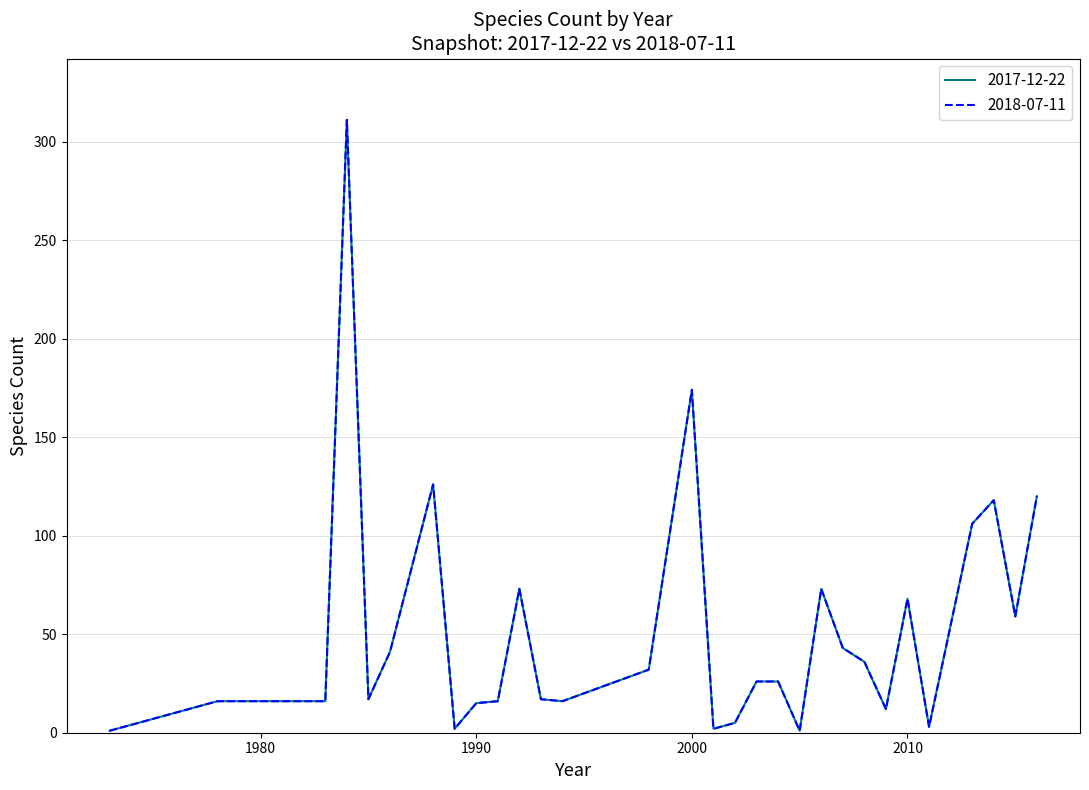

Is this an area chart (filled region under the line)?

No